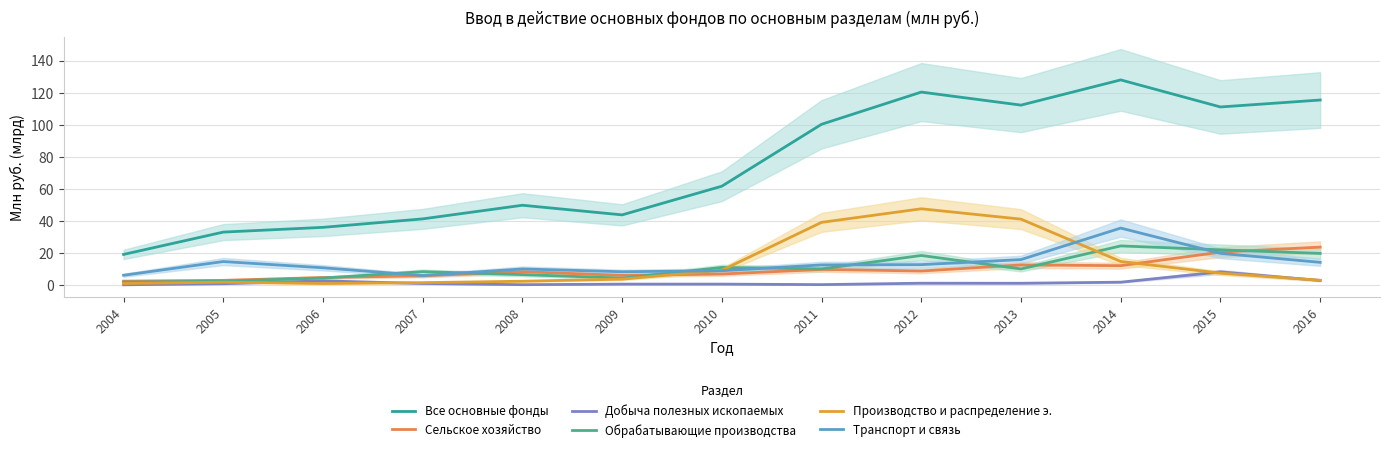

Read the Транспорт и связь value at 2007.

6.2